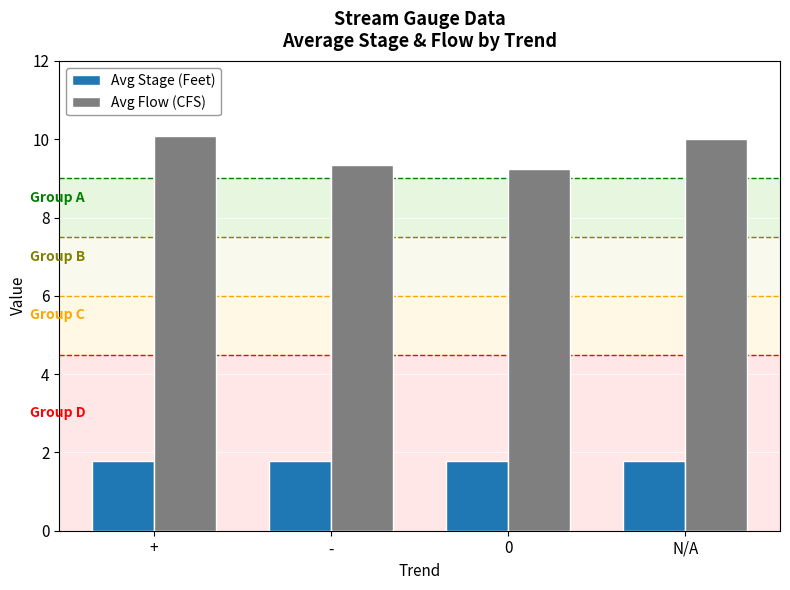

What is the difference between the maximum and minimum values in the Avg Flow (CFS) series?

0.8